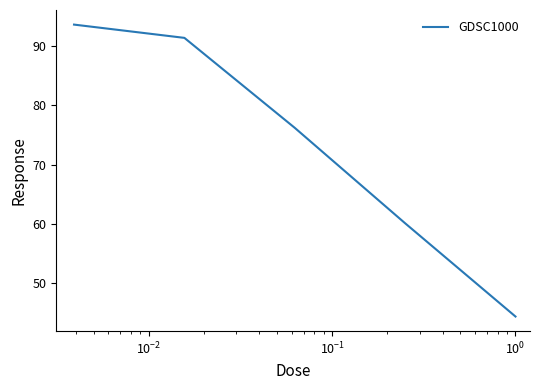

True or false: there are more than 2 points higher than both neighbors.

False